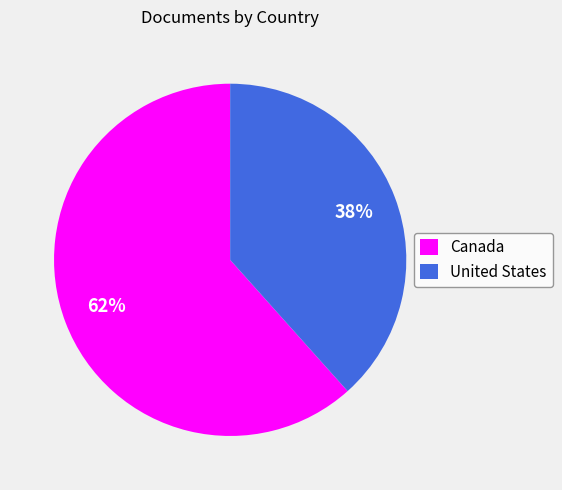

To the nearest percent, what is the combined percentage of United States and Canada?

100%